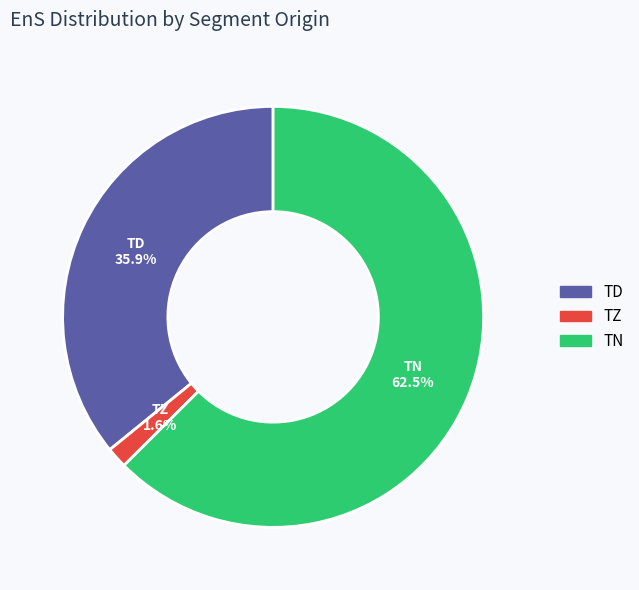

Does any single category account for the majority?

Yes